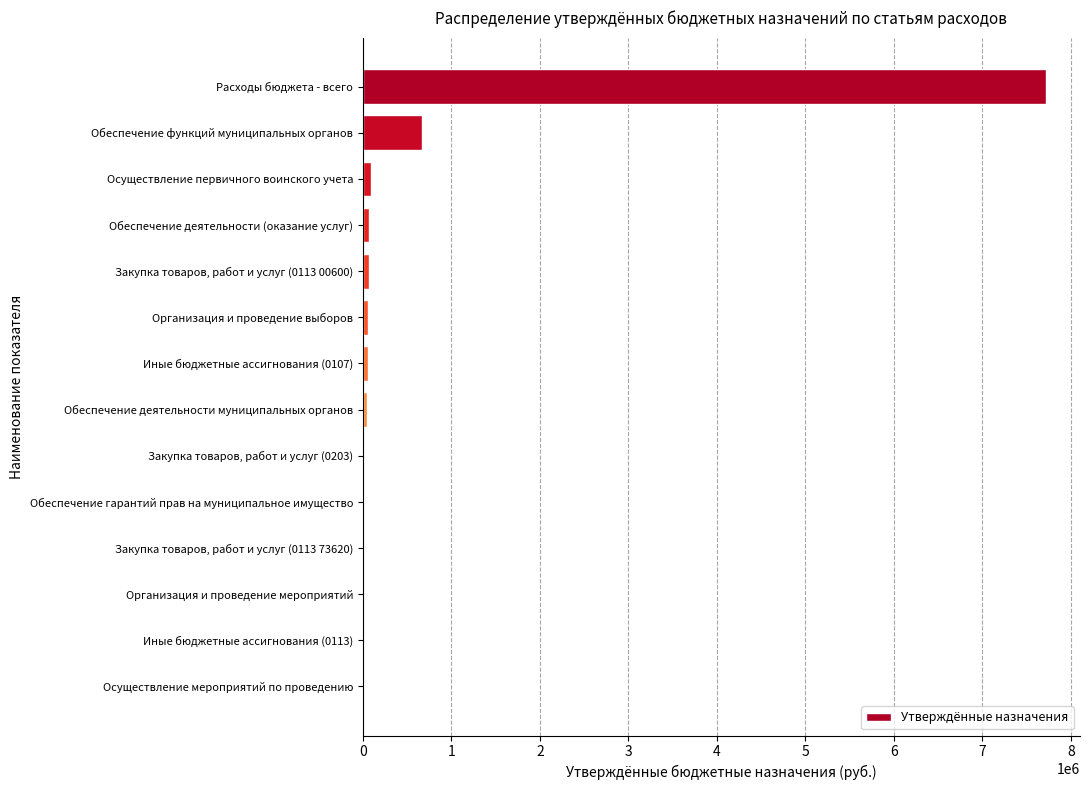

What is the maximum value shown in the chart?

7716755